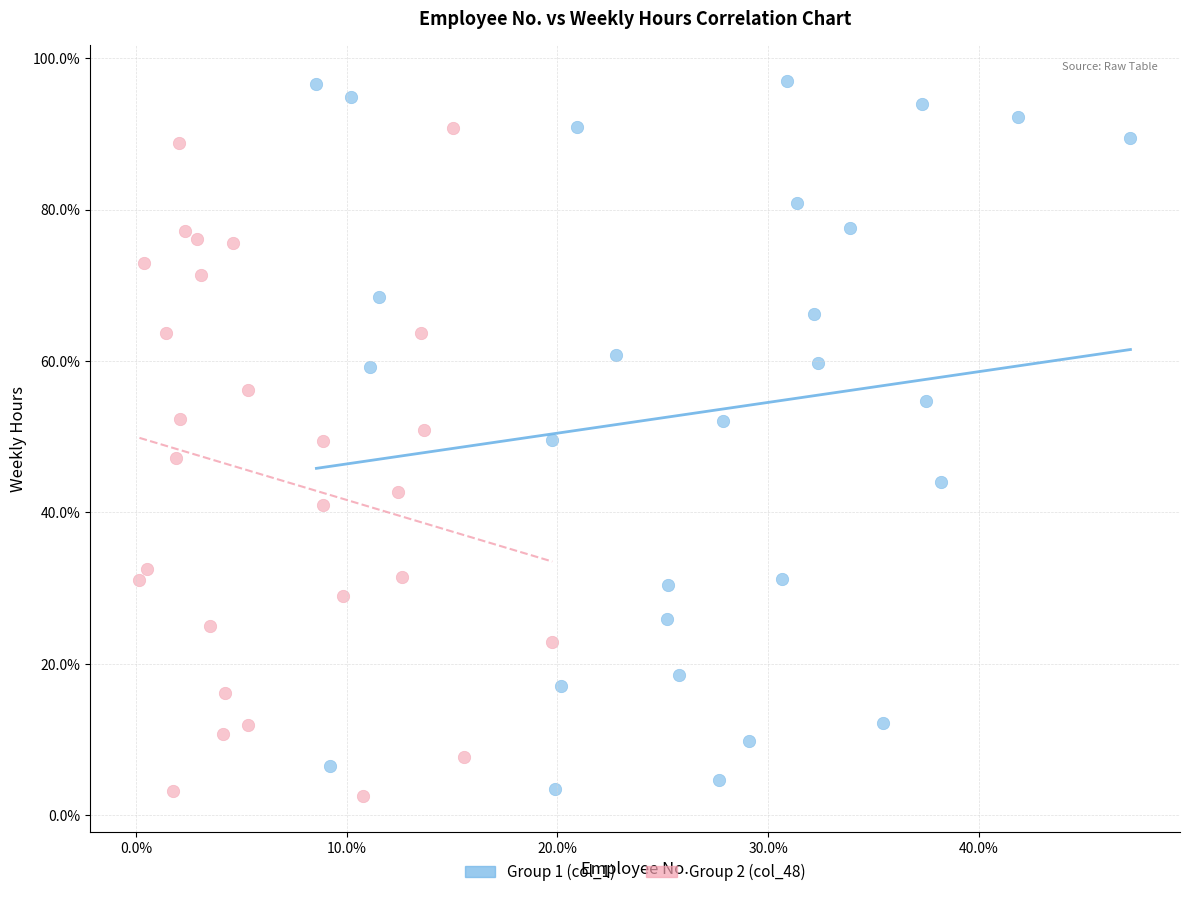

Which series has the widest spread of Y values?

Group 1 (col_1)